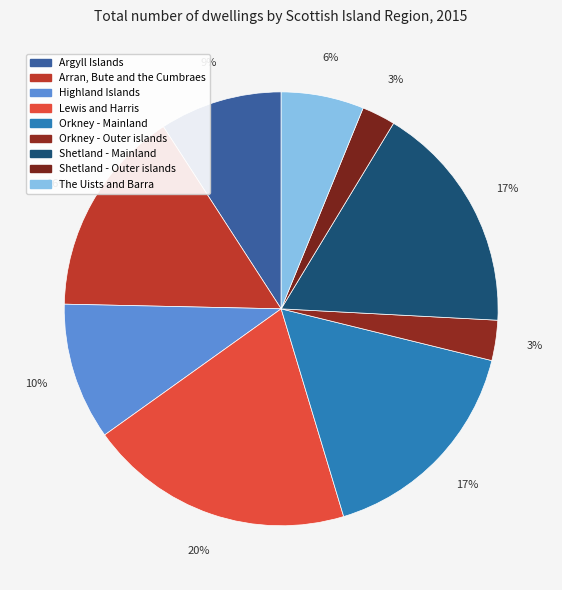

What percentage is NOT represented by Shetland - Outer islands?

97.5%